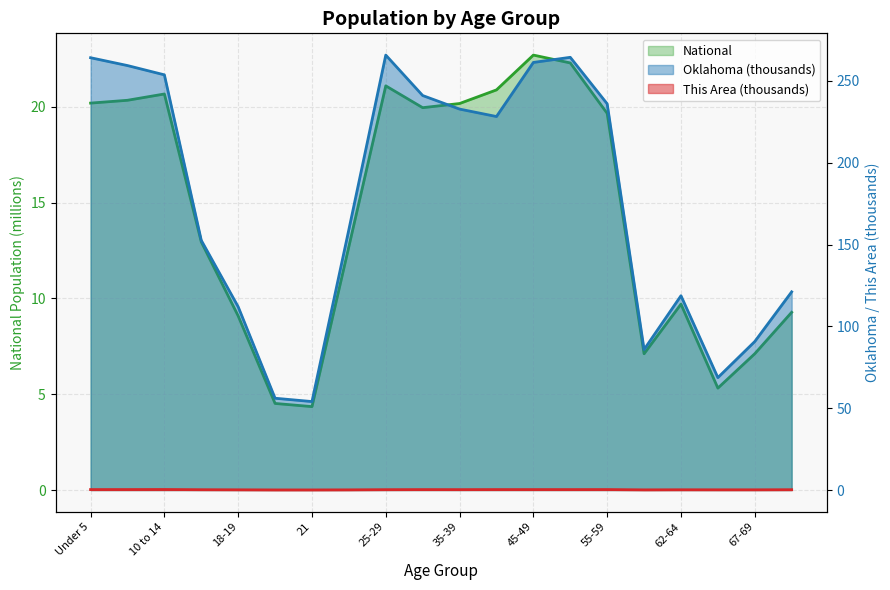

What is the greatest value displayed?

265.7